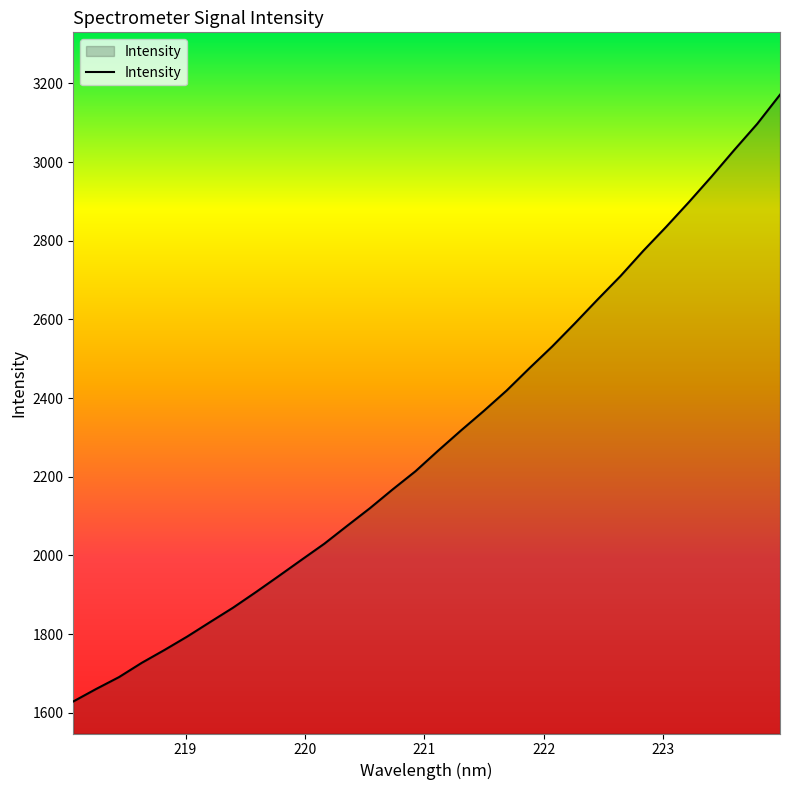

What is the difference between the maximum and minimum values?

1542.5